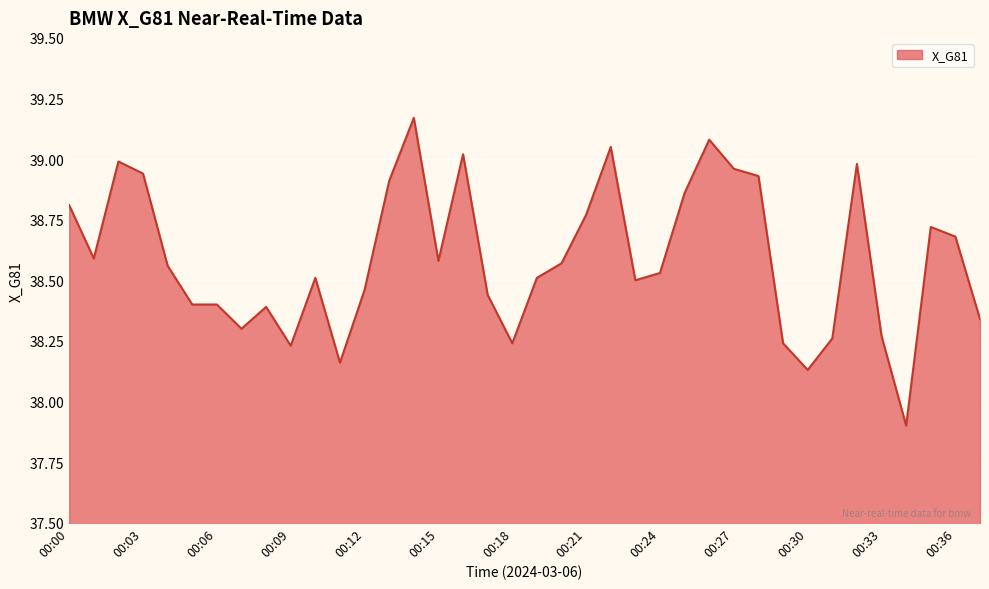

What is the smallest value displayed?

37.9